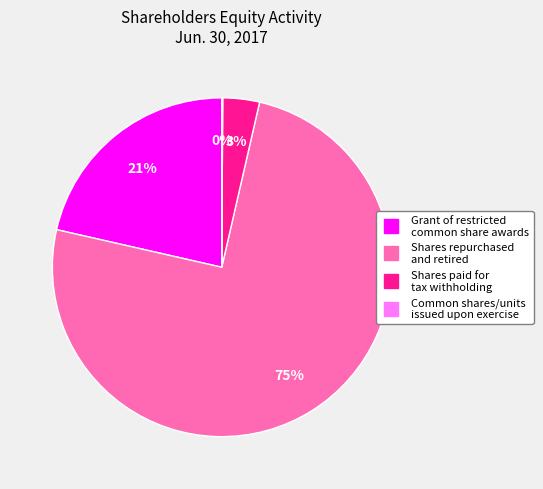

To the nearest percent, what is the average slice percentage?

25%